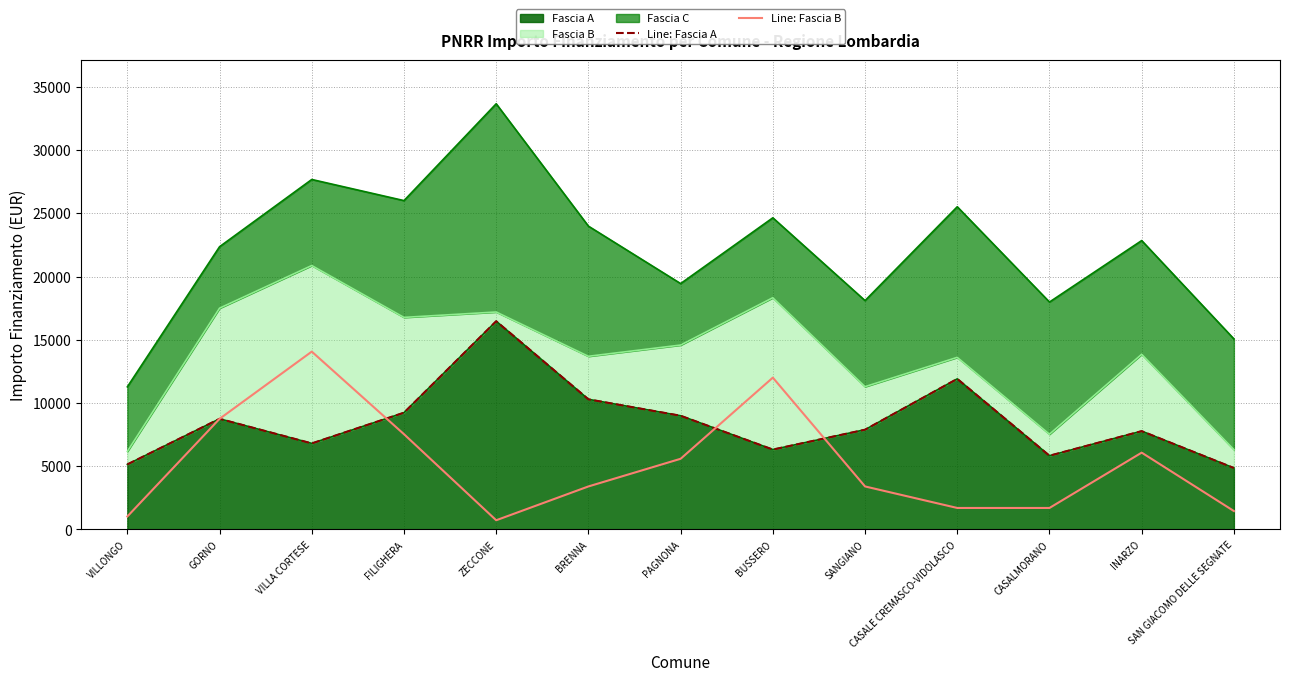

Which category has the highest value in the Line: Fascia A series?

ZECCONE